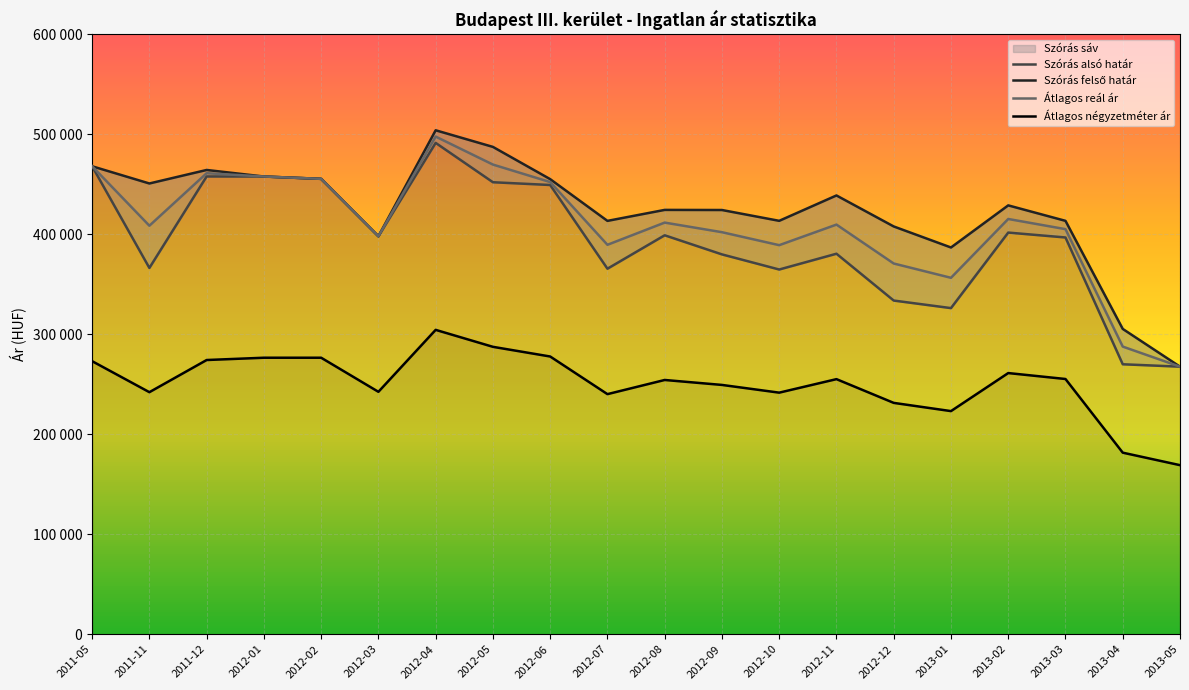

At which label is Átlagos reál ár closest to 382731?

2012-10